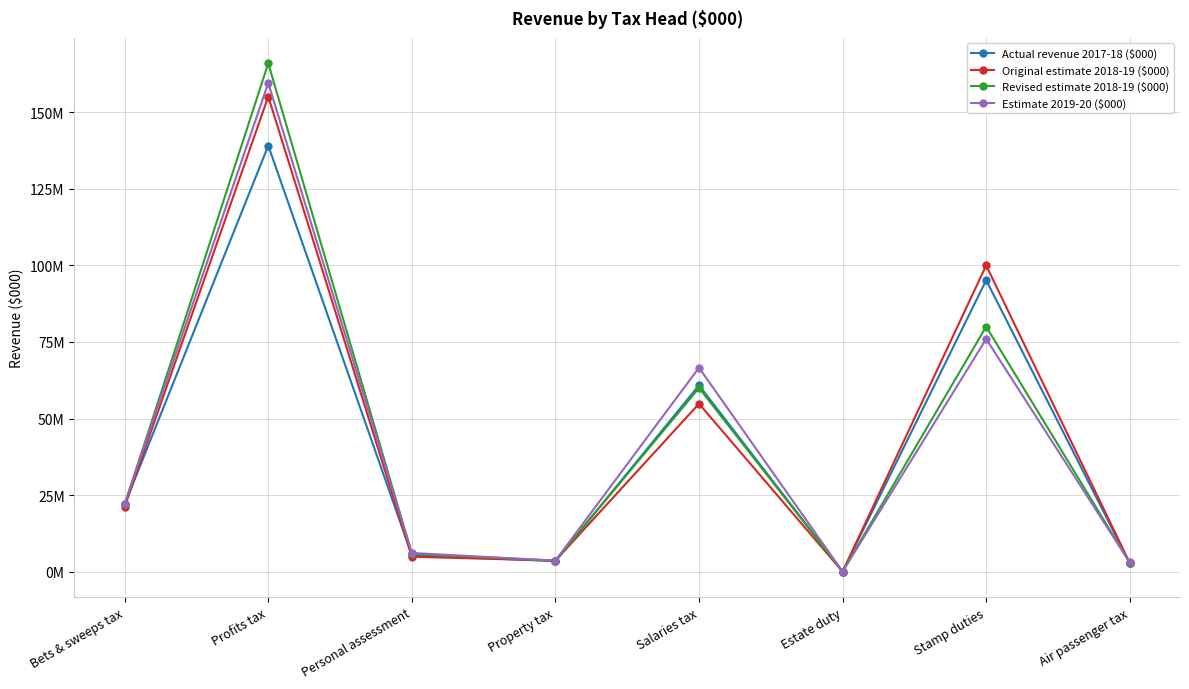

Rank the series by their maximum value, from lowest to highest.

Actual revenue 2017-18 ($000), Original estimate 2018-19 ($000), Estimate 2019-20 ($000), Revised estimate 2018-19 ($000)